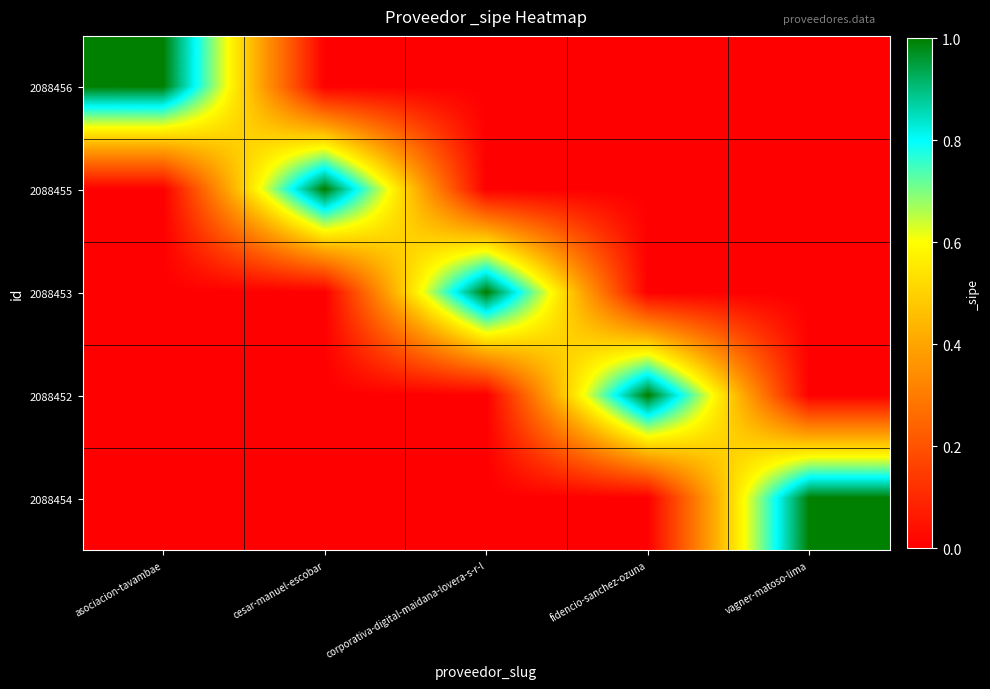

At how many categories does at least one series exceed 0?

5